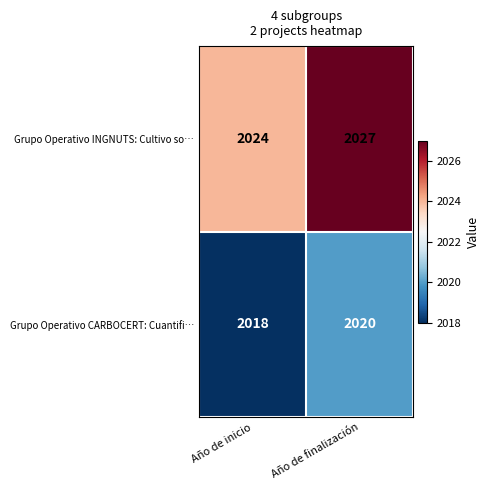

Read the Grupo Operativo CARBOCERT: Cuantifi… value at Año de inicio.

2018